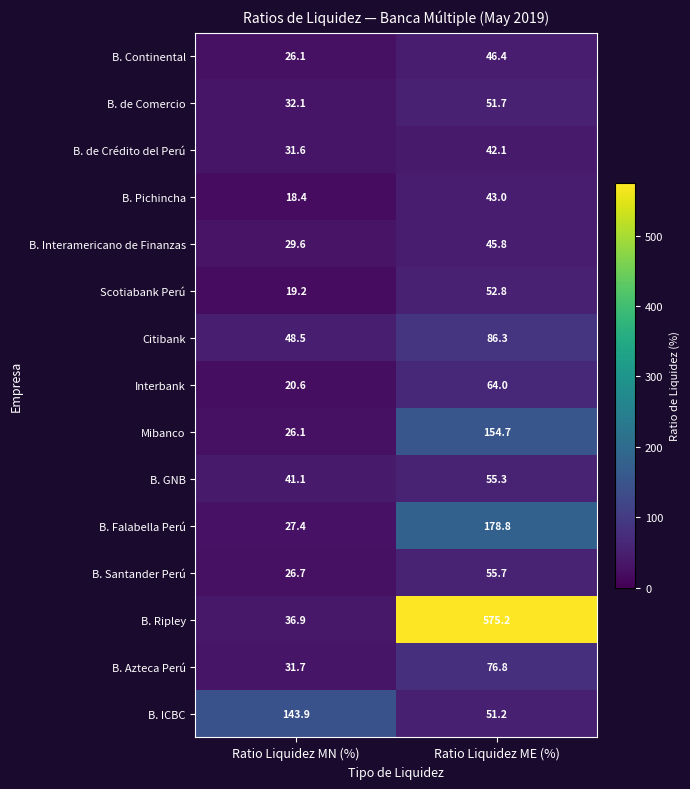

Rank the series at Ratio Liquidez ME (%) from lowest to highest value.

B. de Crédito del Perú, B. Pichincha, B. Interamericano de Finanzas, B. Continental, B. ICBC, B. de Comercio, Scotiabank Perú, B. GNB, B. Santander Perú, Interbank, B. Azteca Perú, Citibank, Mibanco, B. Falabella Perú, B. Ripley